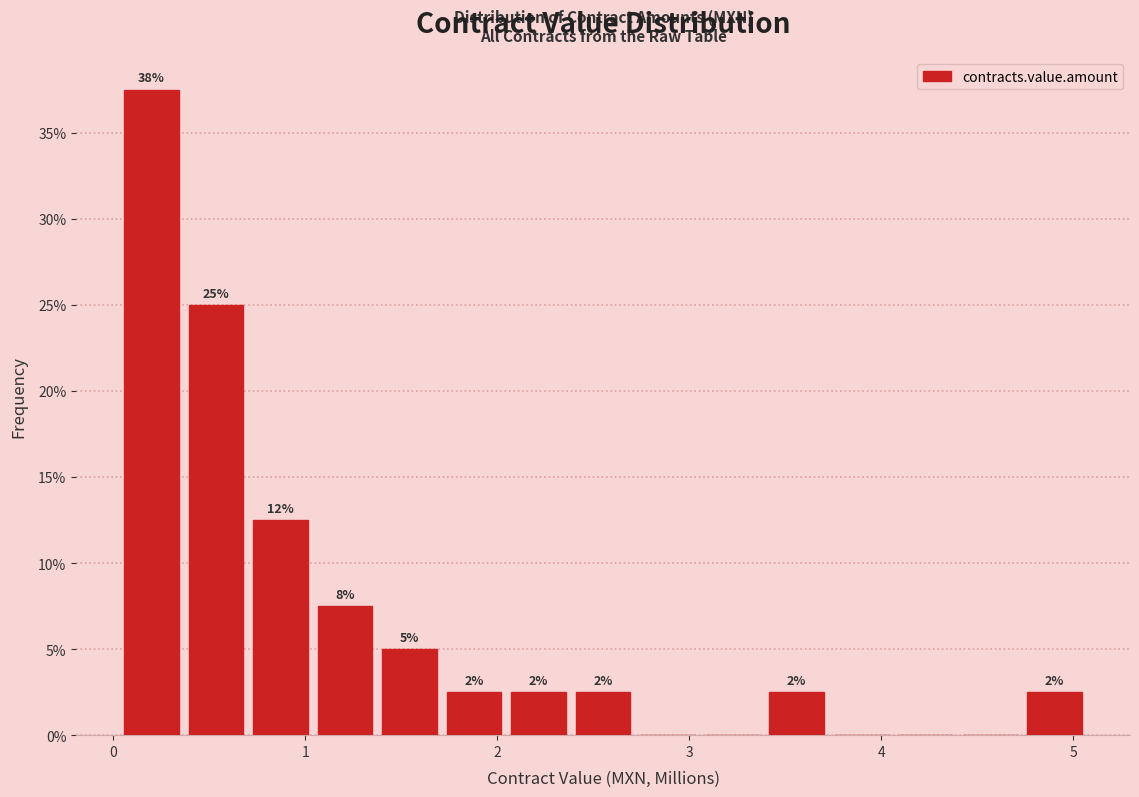

Around what value on the x-axis is the tallest bar? Give the approximate position of its centre, as read against the axis.

0.2